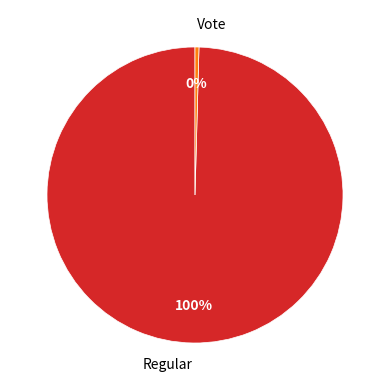

To the nearest percent, what is the average slice percentage?

50%